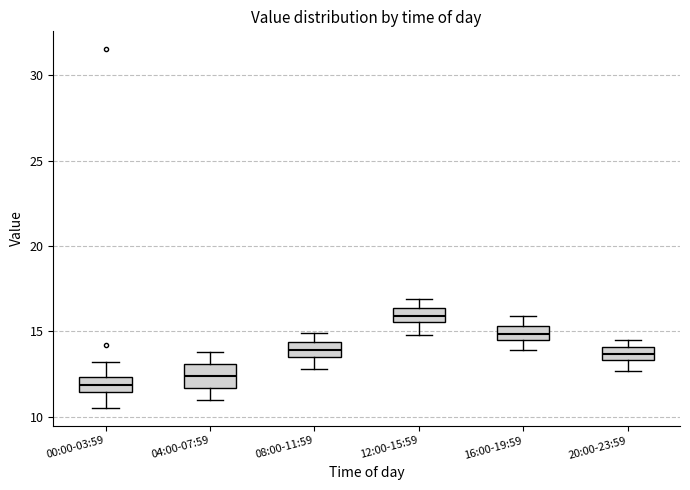

Reading left to right, read every box against the y-axis: the position of its median line, the range the box covers, and the ends of its whiskers. The values are not printed on the chart, so give them approximately, as read against the axis.

00:00-03:59: median 12.0, box 11.5 to 12.5, whiskers 10.5 to 13.0
04:00-07:59: median 12.5, box 11.5 to 13.0, whiskers 11.0 to 14.0
08:00-11:59: median 14.0, box 13.5 to 14.5, whiskers 13.0 to 15.0
12:00-15:59: median 16.0, box 15.5 to 16.5, whiskers 15.0 to 17.0
16:00-19:59: median 15.0, box 14.5 to 15.5, whiskers 14.0 to 16.0
20:00-23:59: median 13.5 (inside the box), box 13.5 to 14.0, whiskers 12.5 to 14.5